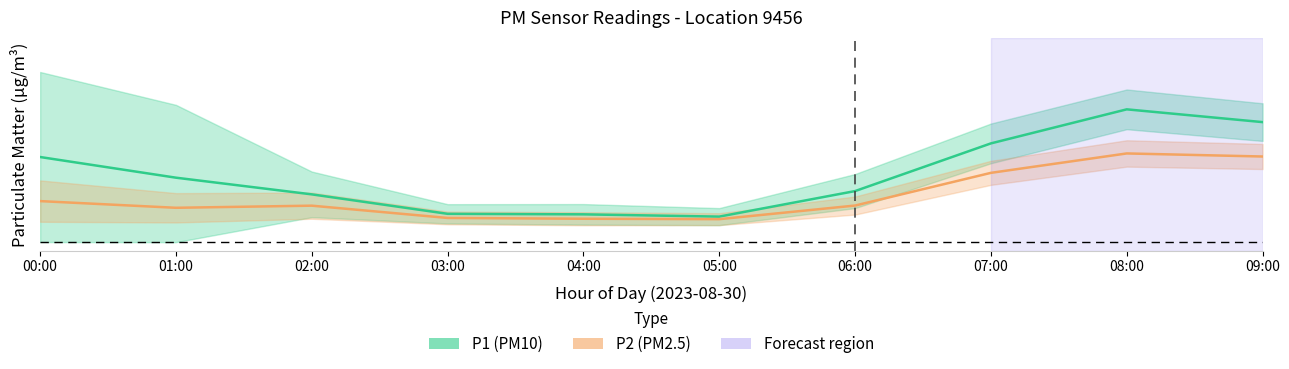

How many categories are shown in the chart?

10